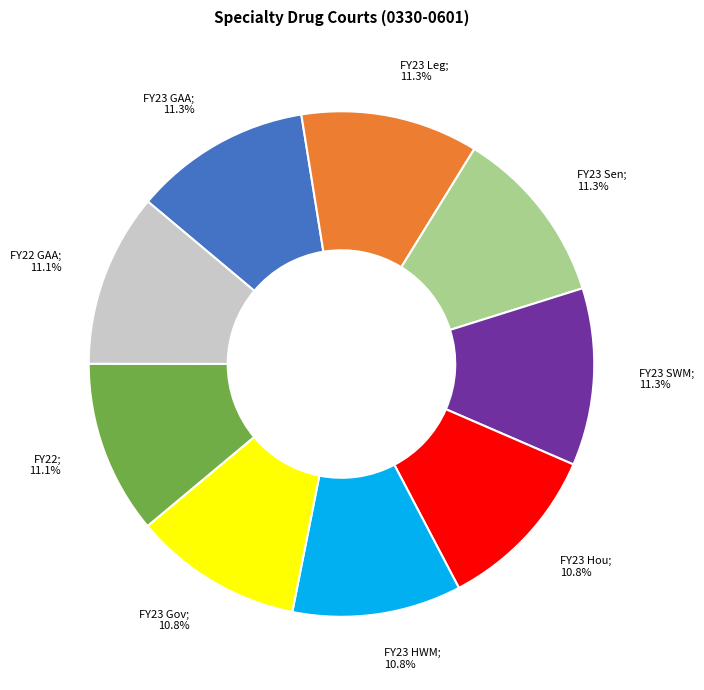

Is there any slice that represents more than half of the pie?

No